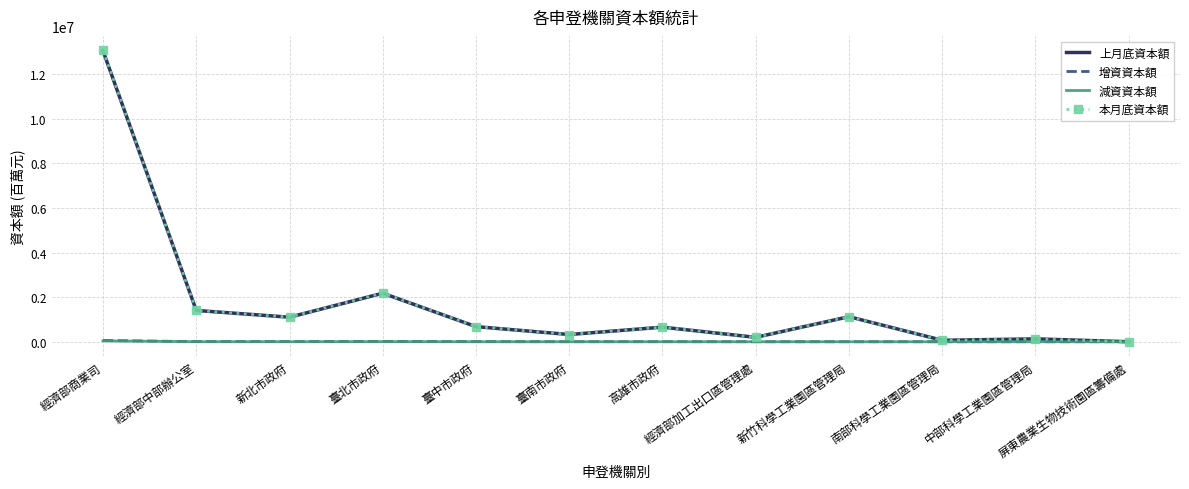

What is the average value of the 減資資本額 series?

4615.6